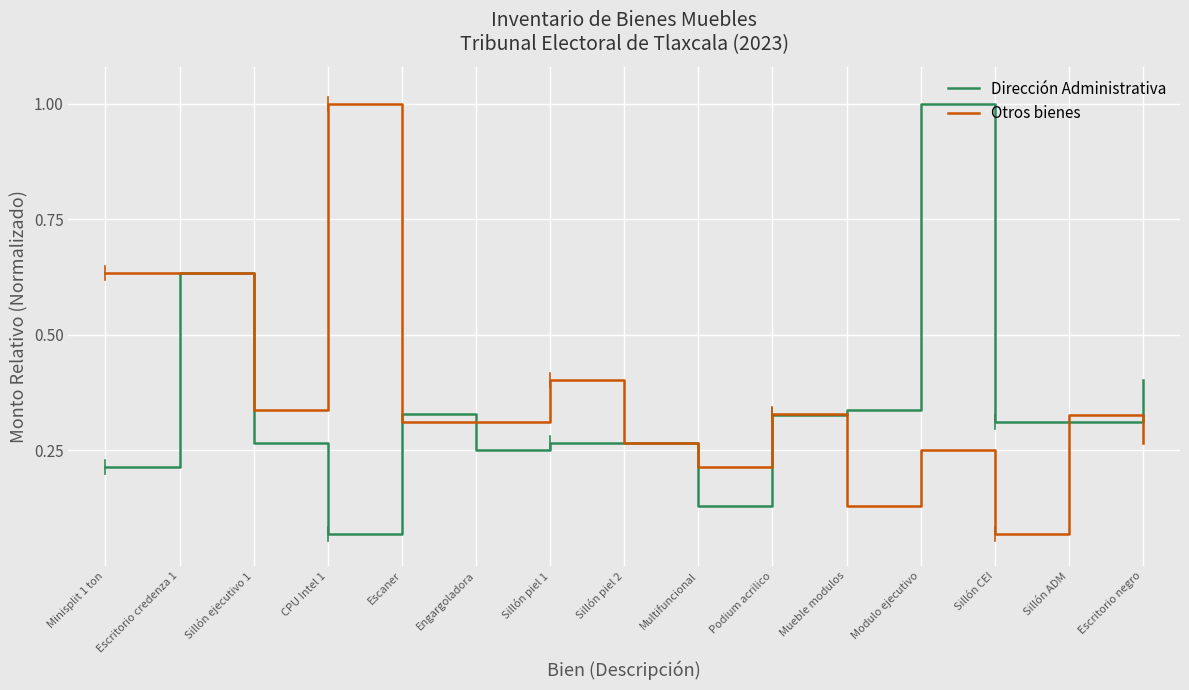

The value of Dirección Administrativa at Escaner is 0.6. True or false?

False